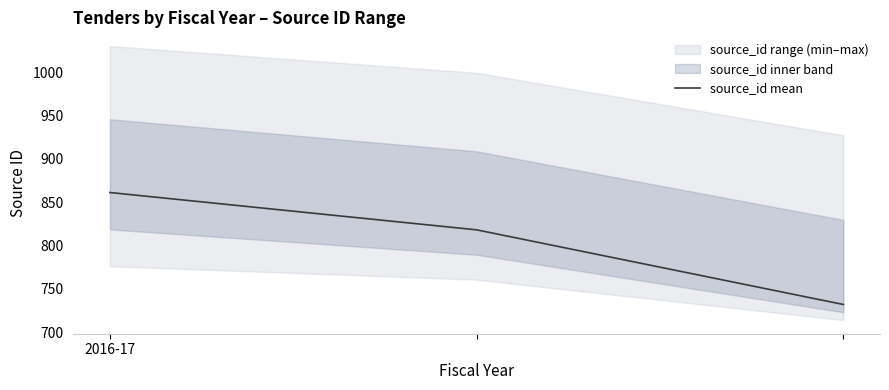

What is the maximum value for source_id mean?

861.0